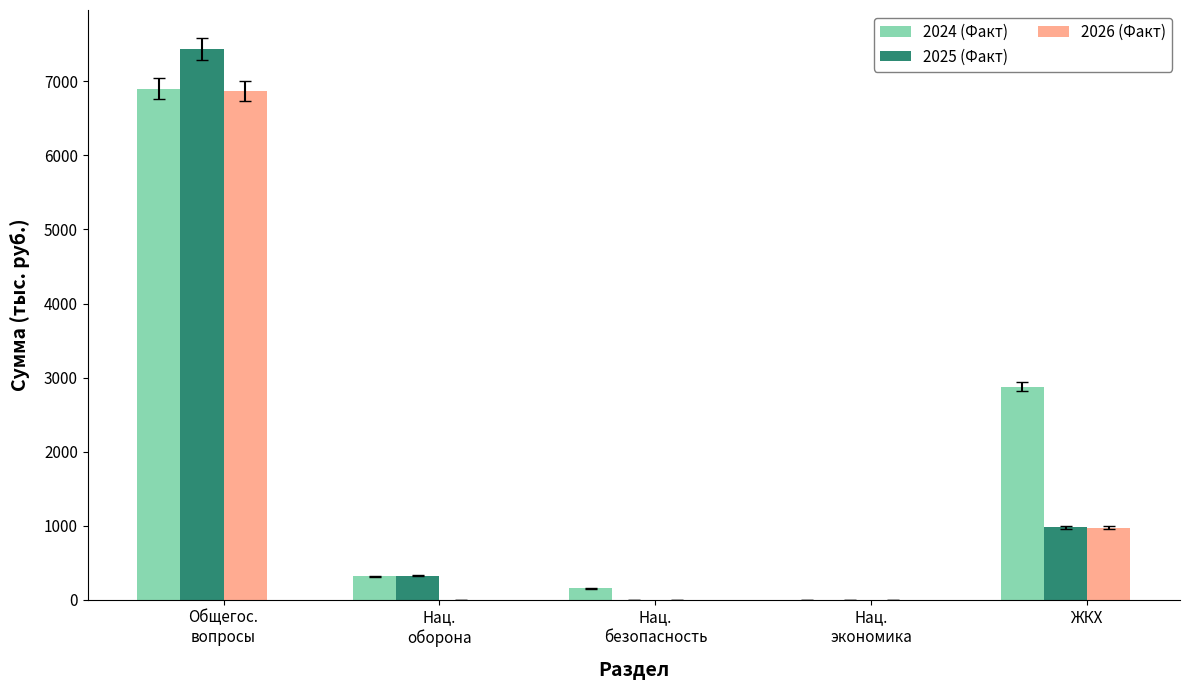

Read the 2026 (Факт) value at Общегос.
вопросы.

6868.4